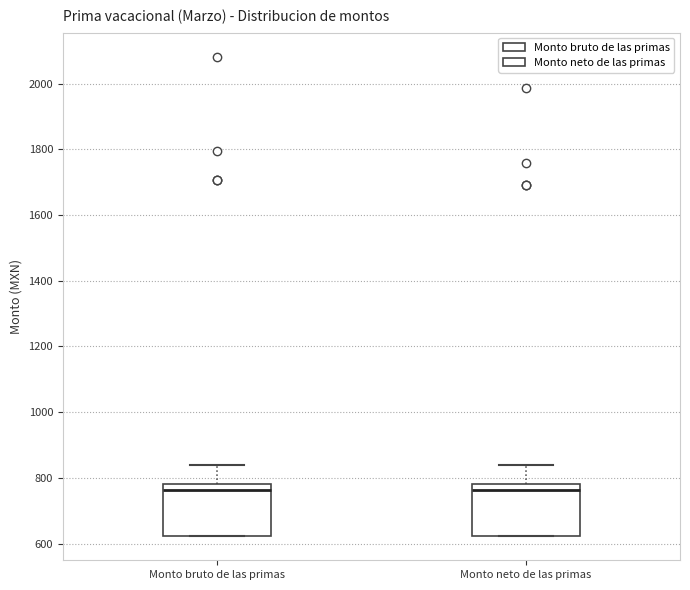

Where is the lower edge of the box for Monto bruto de las primas on the y-axis? The values are not printed on the chart, so give them approximately, as read against the axis.

620